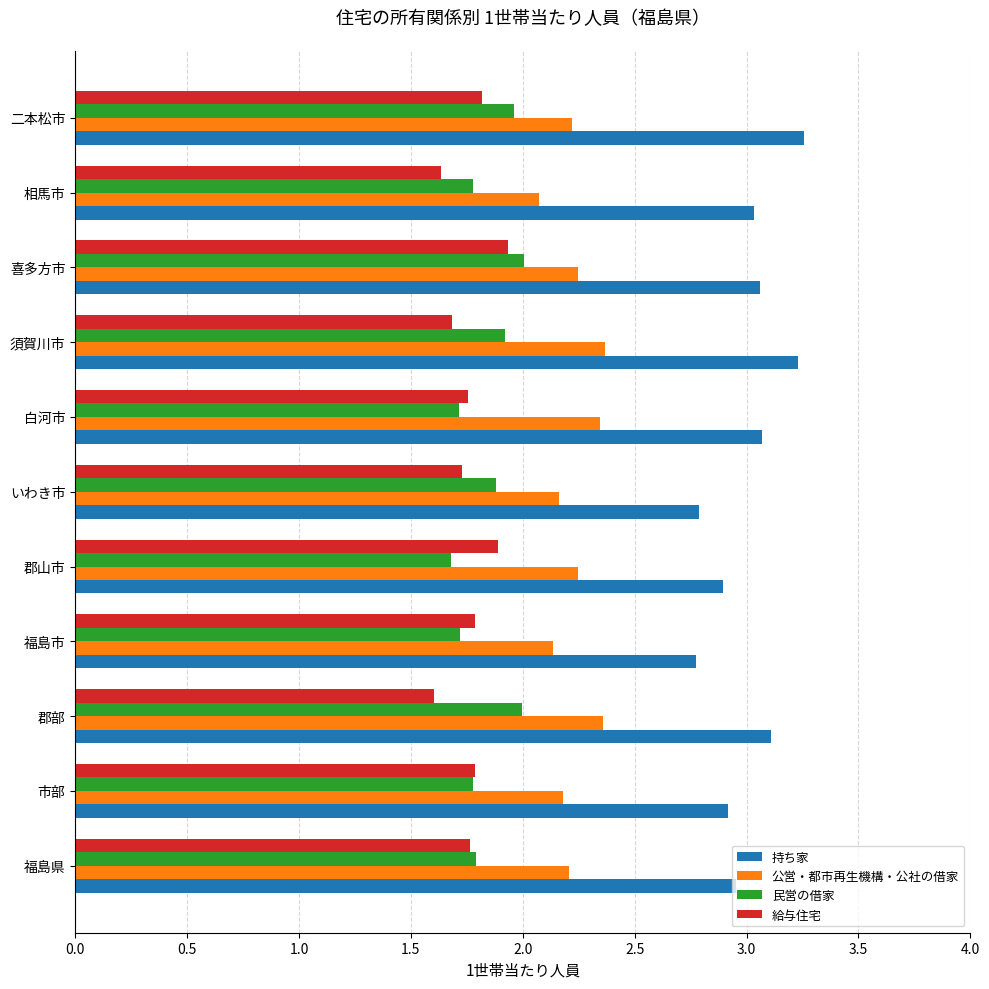

At how many categories does at least one series exceed 2?

11